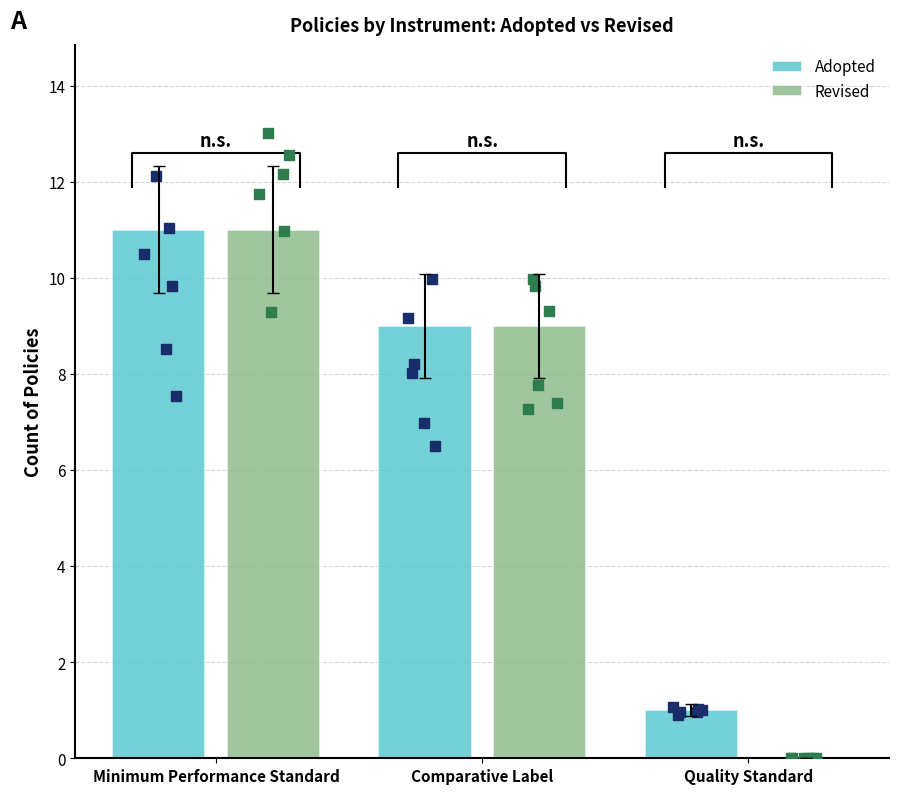

Which series reaches the maximum Y coordinate?

Adopted